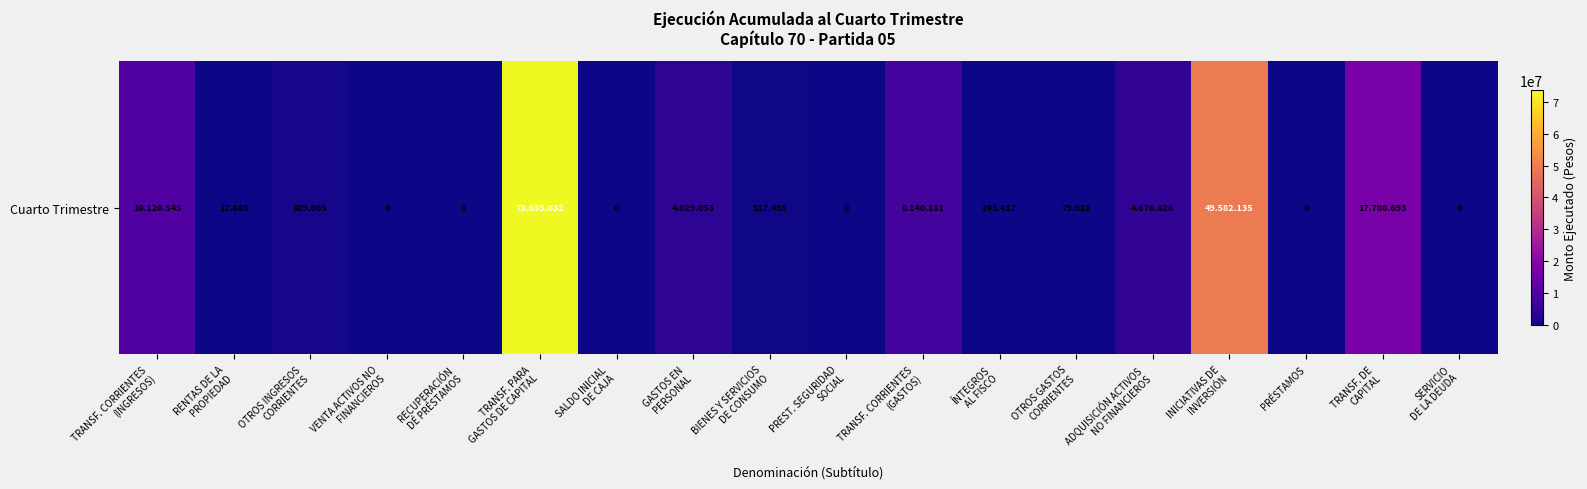

At which category does the chart reach its peak across all series?

TRANSF. PARA
GASTOS DE CAPITAL